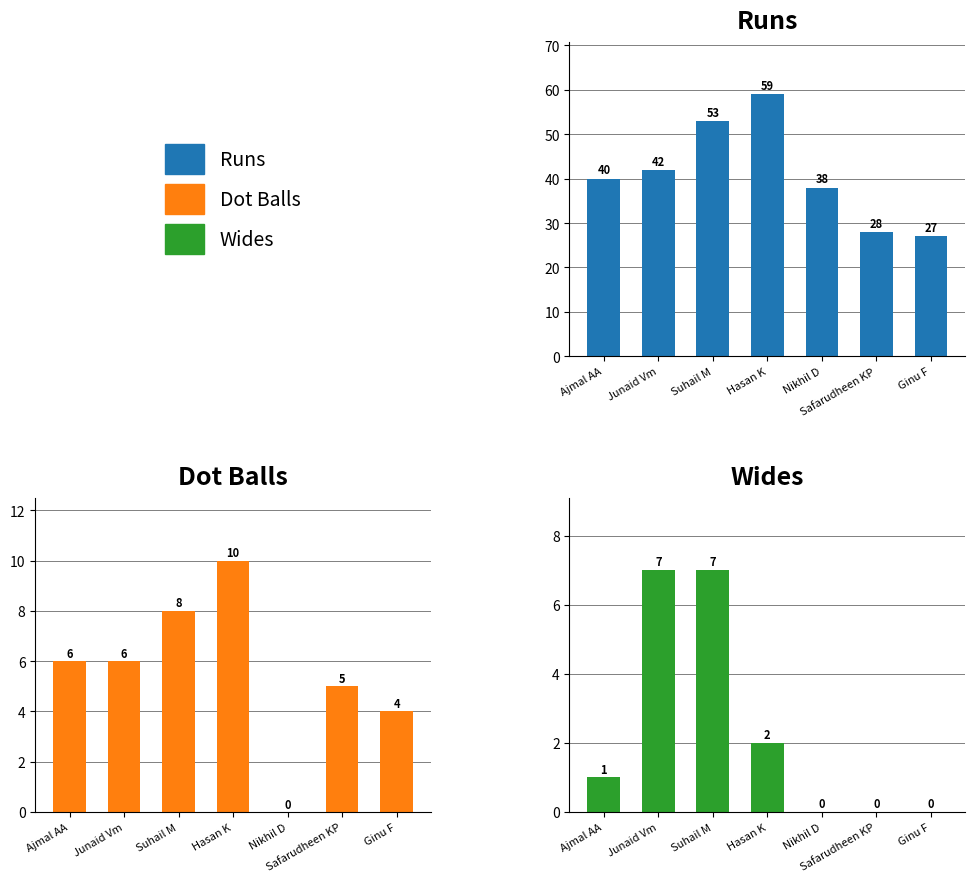

How many categories are shown in the chart?

7